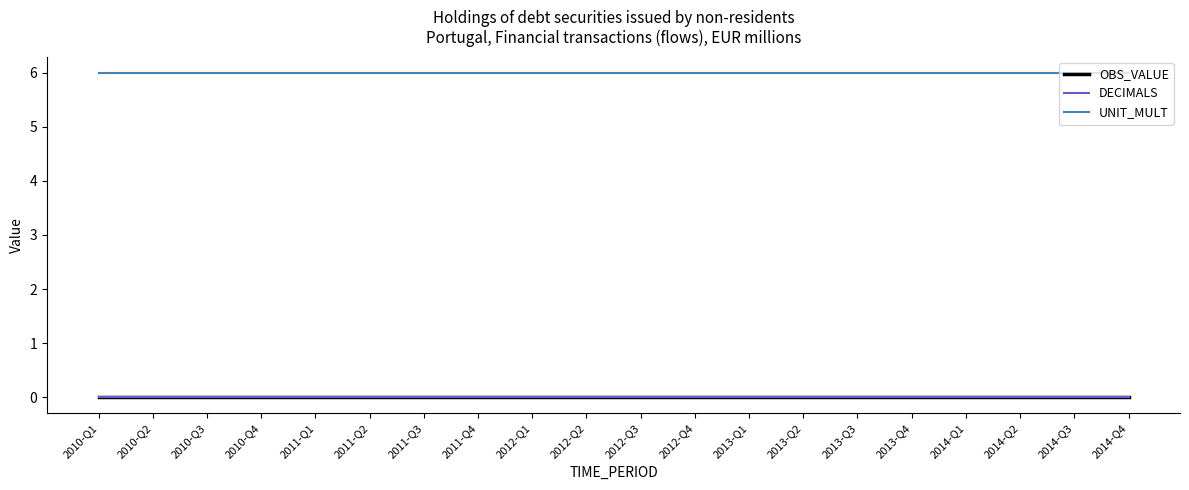

Is this an area chart (filled region under the line)?

No